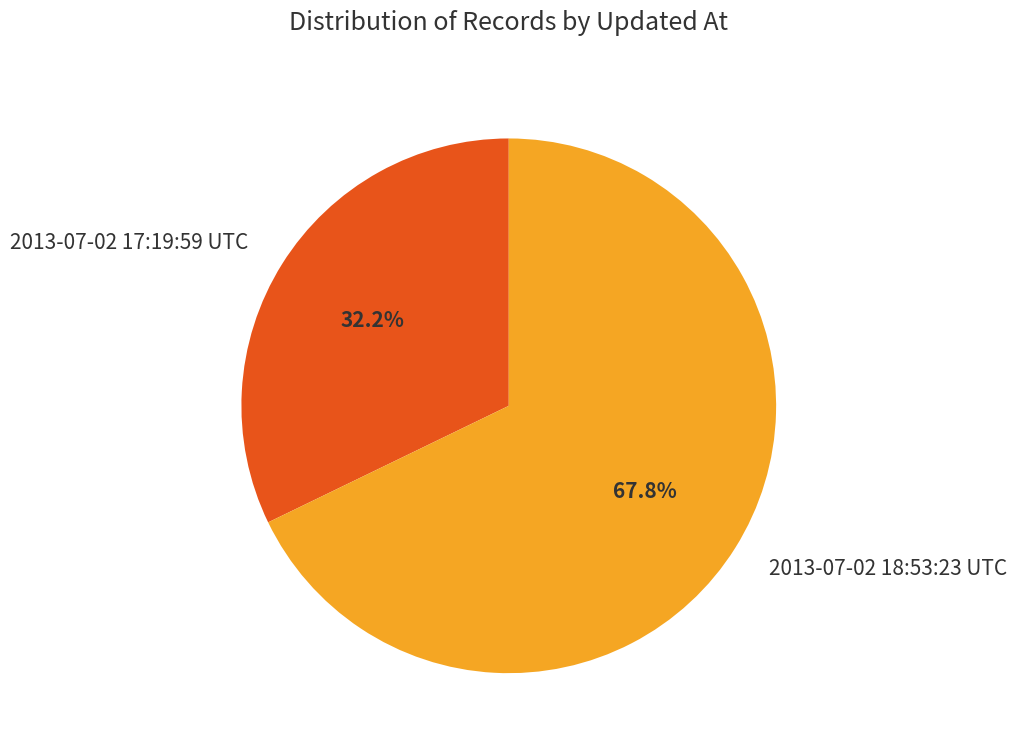

Count the number of slices in the pie.

2